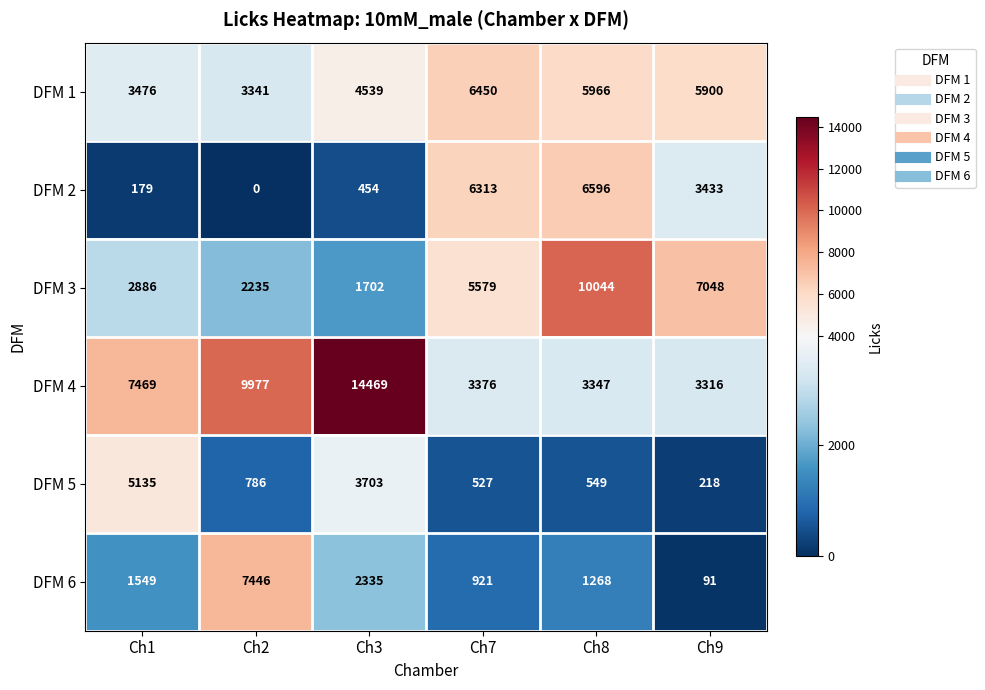

At which category does the chart reach its peak across all series?

Ch3